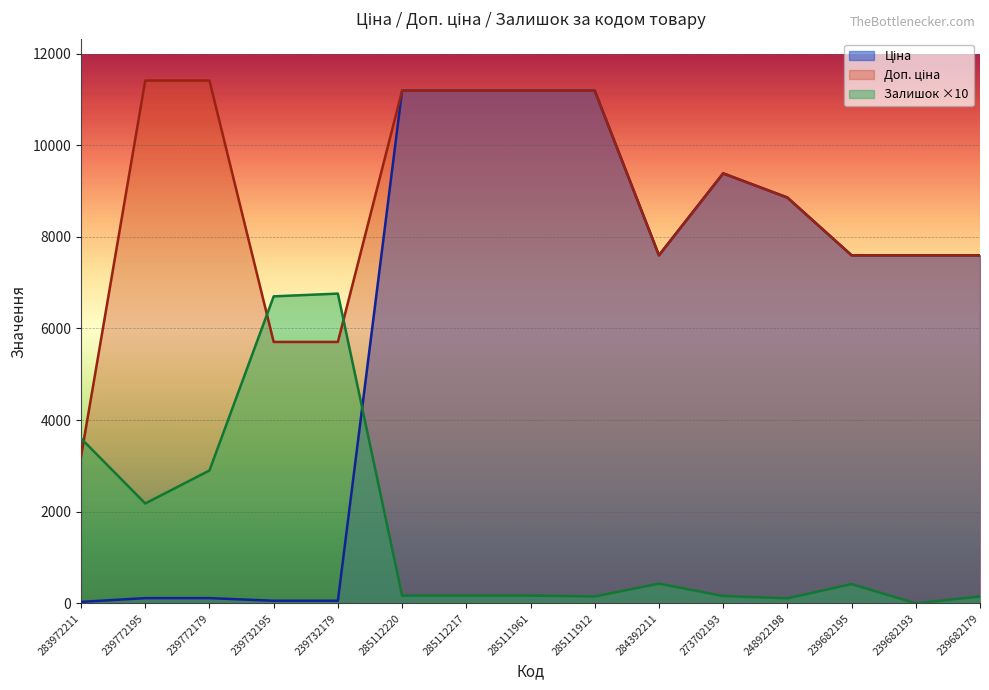

List the series in order of their overall mean, highest first.

Доп. ціна, Ціна, Залишок